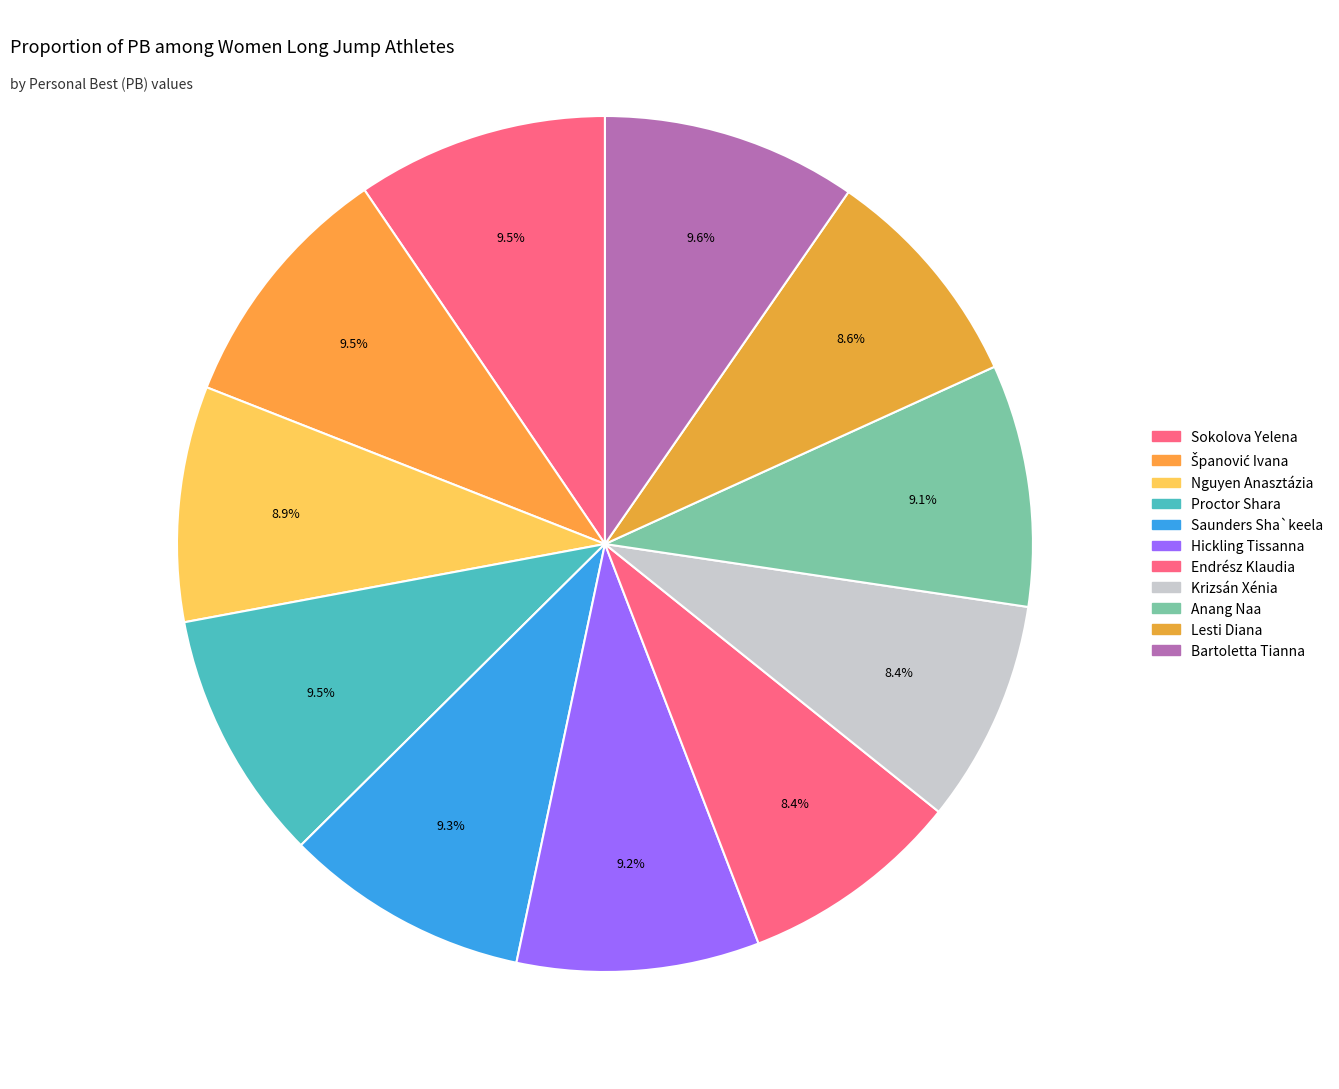

How many segments does this pie chart have?

11